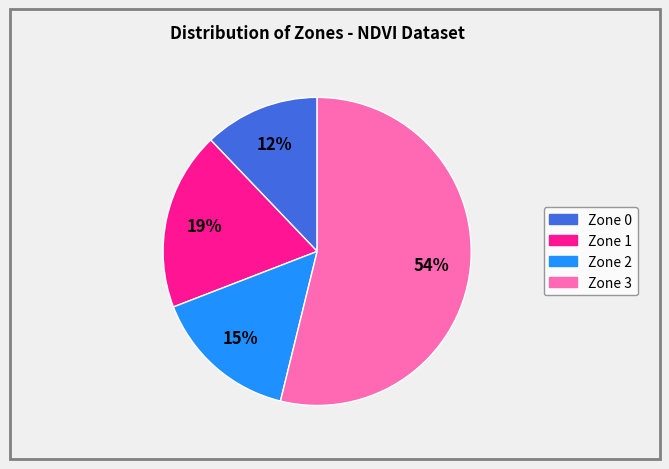

Does Zone 3 represent more than half of the total?

Yes